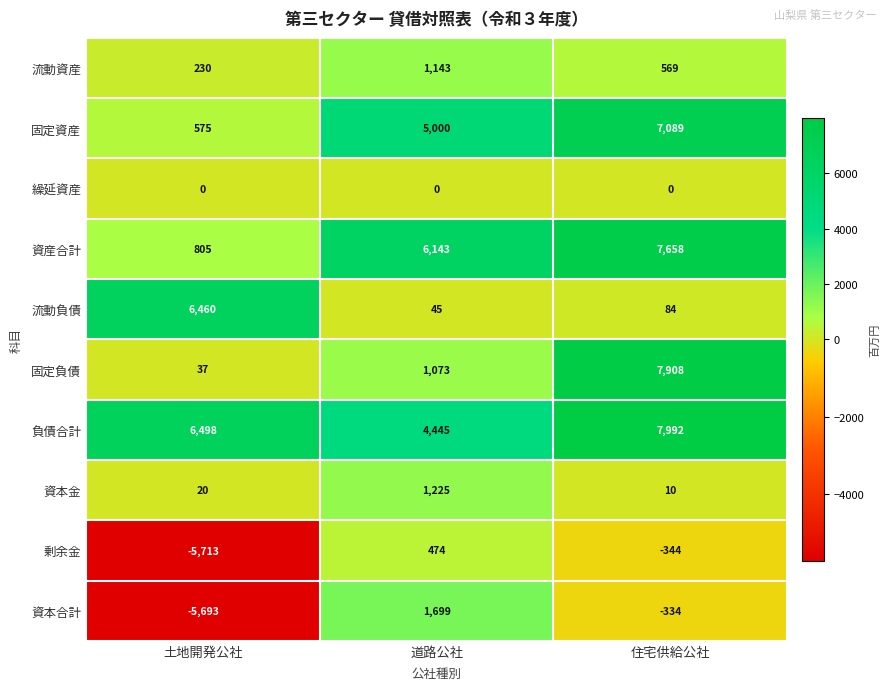

Which series has the largest range (max minus min)?

固定負債